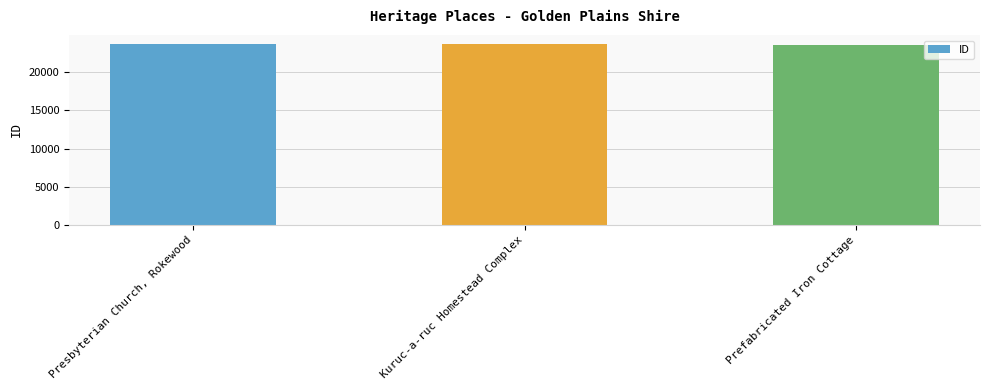

Read the value at Kuruc-a-ruc Homestead Complex, to the nearest 10.

23690